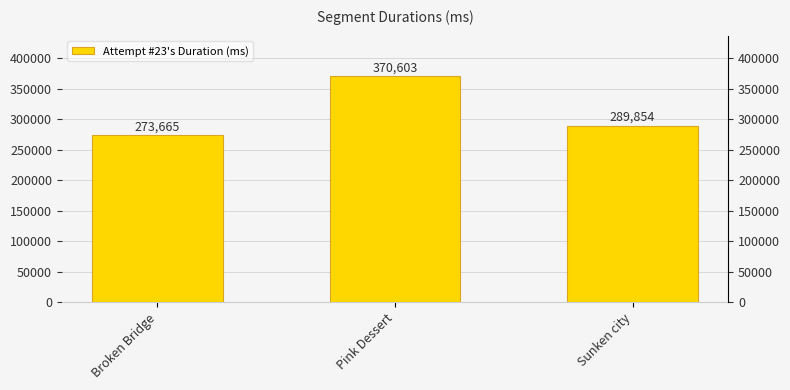

What is the difference between the values at Sunken city and Broken Bridge?

16189